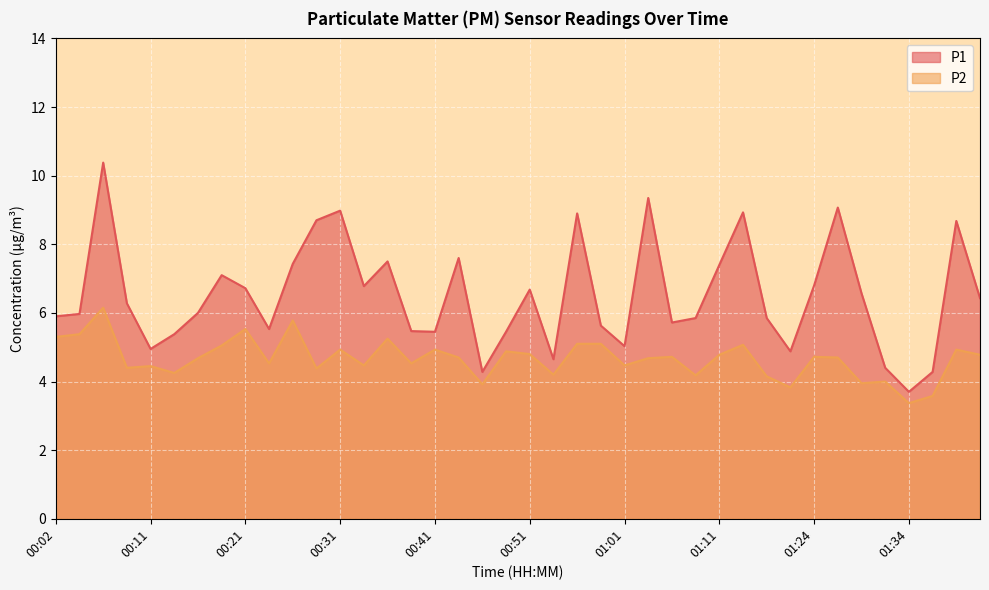

Is the value of P2 at 00:04 greater than the value of P1 at 00:24?

No